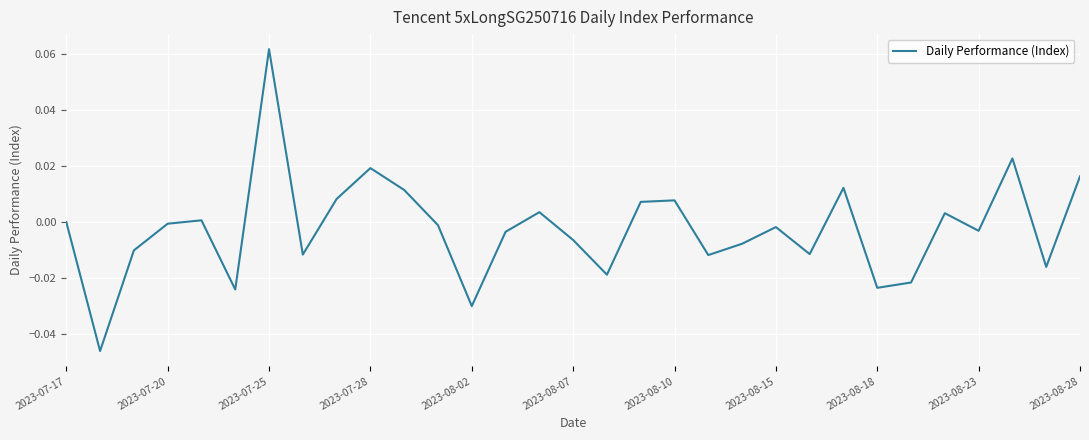

Which label corresponds to the largest value in the chart?

2023-07-25